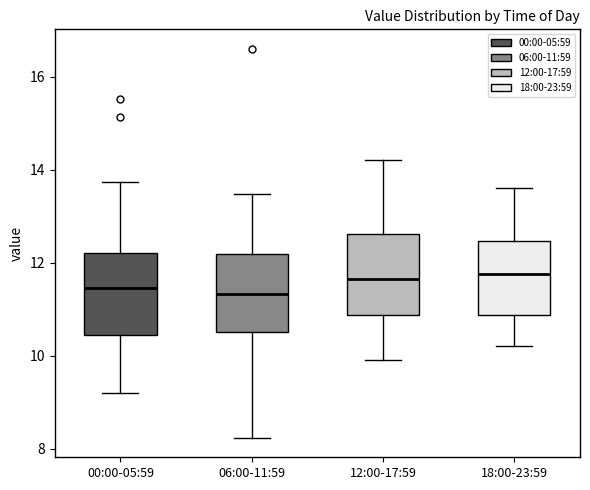

Where does the upper whisker of the box for 18:00-23:59 end on the y-axis? The values are not printed on the chart, so give them approximately, as read against the axis.

13.6